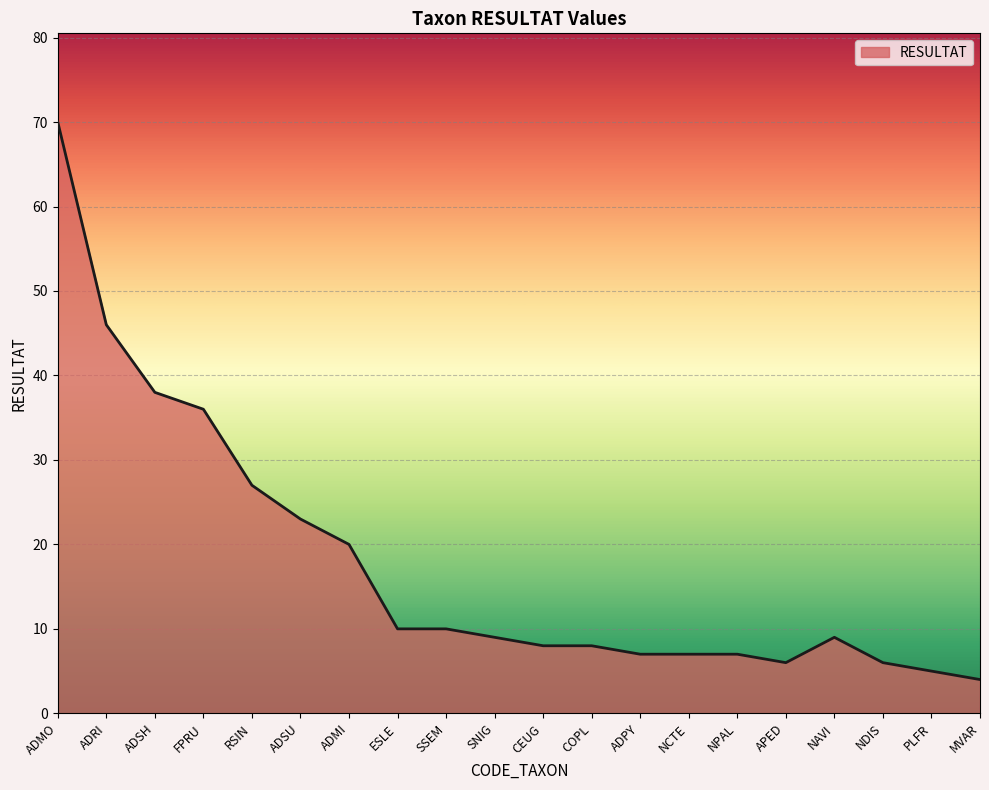

What position from the left is ADSU?

6